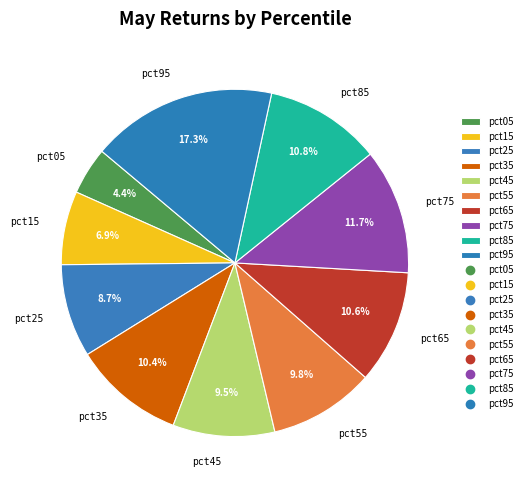

Is there any slice that represents more than half of the pie?

No